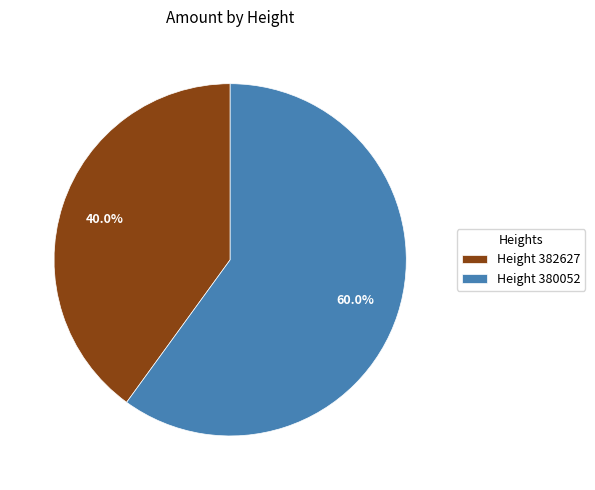

Which category has the biggest portion of the pie?

Height 380052